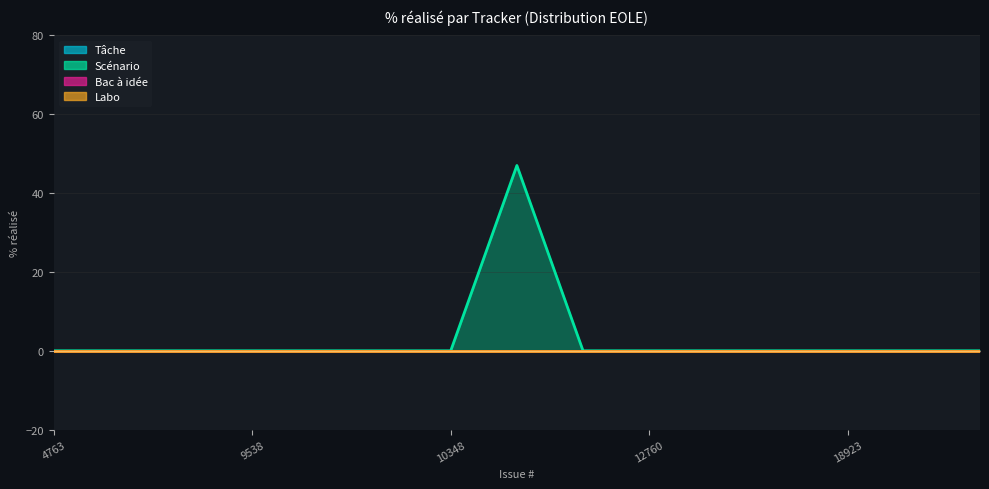

True or false: Bac à idée and Labo intersect in this chart.

False